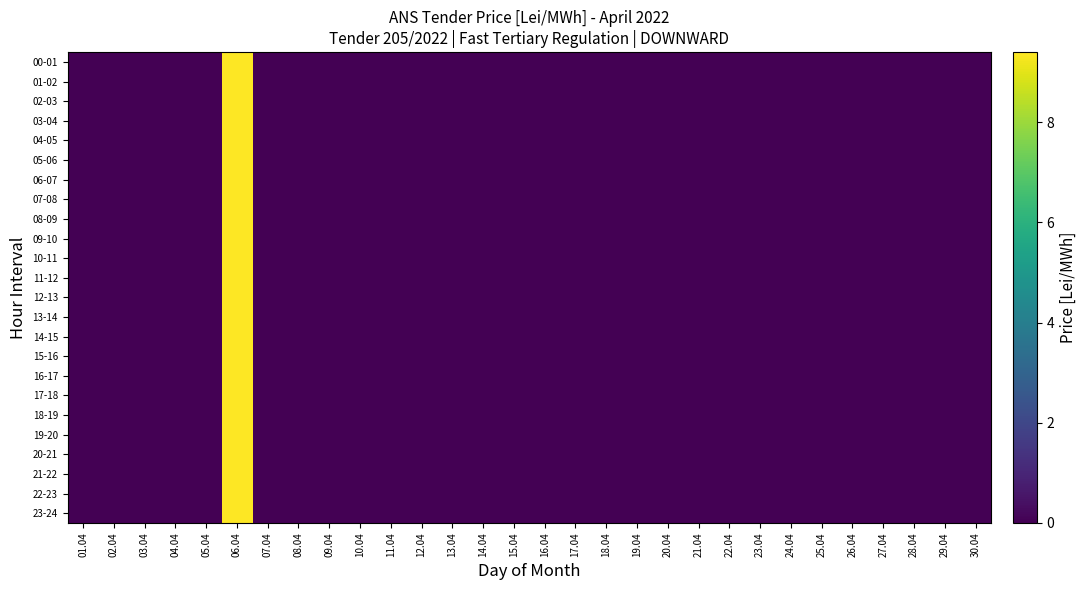

At which category is the sum across all series the highest?

06.04